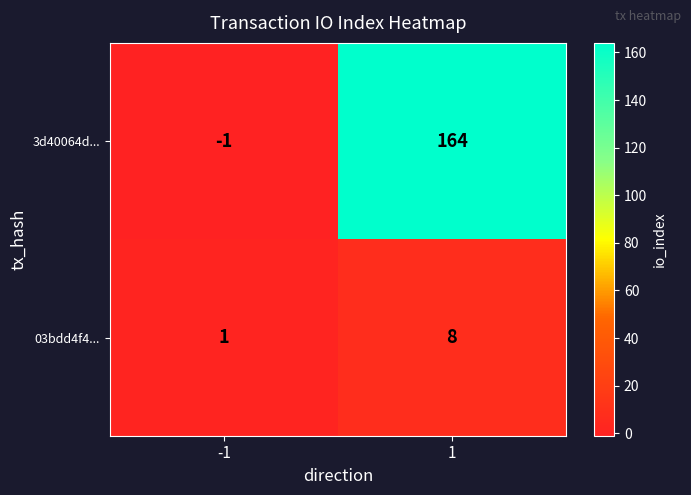

Reading left to right, transcribe all the data shown in this chart.

3d40064d...: -1=-1	1=164
03bdd4f4...: -1=1	1=8